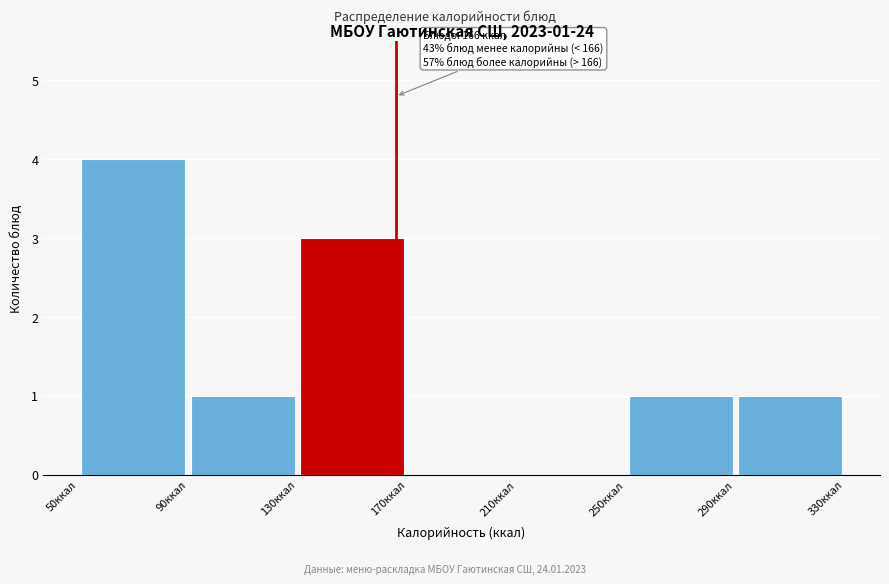

Which range on the x-axis has the tallest bar?

50 to 90